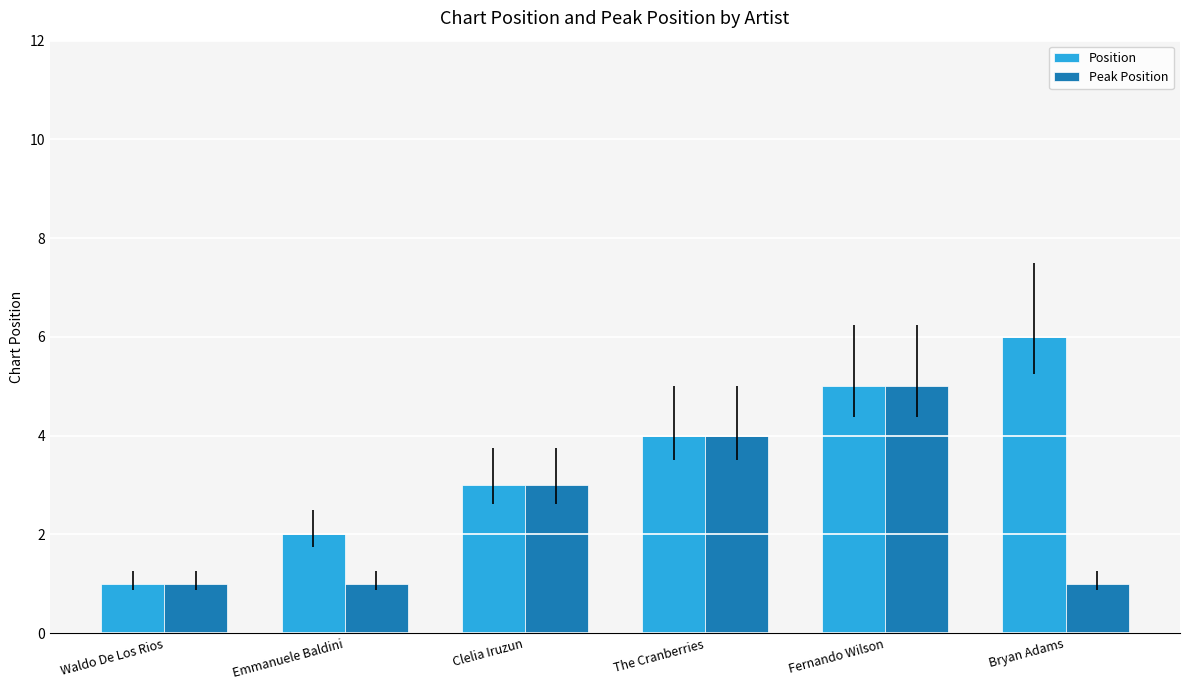

What position from the right is Clelia Iruzun?

4